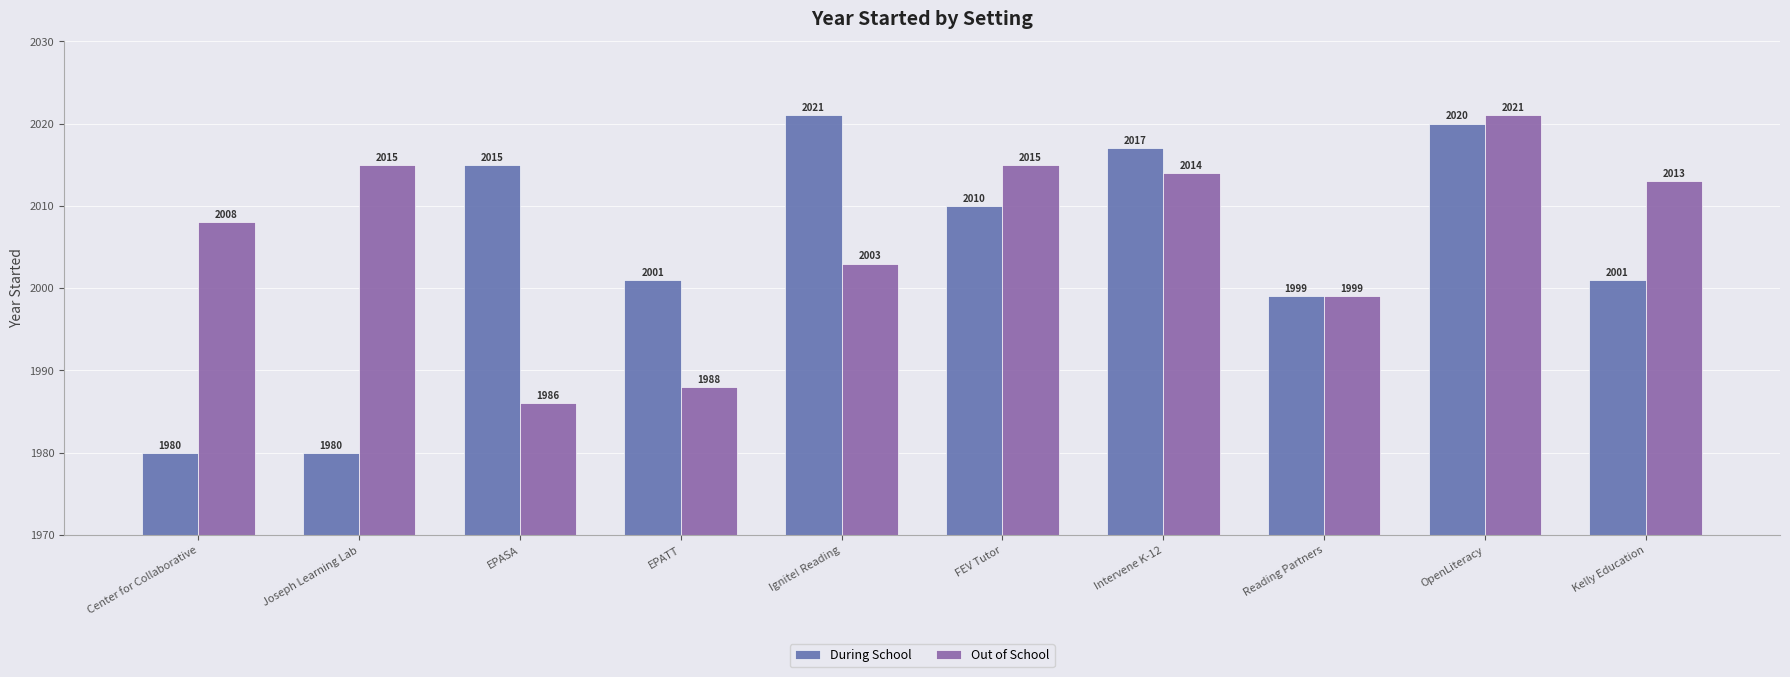

What is the label of the 1st bar from the left?

Center for Collaborative